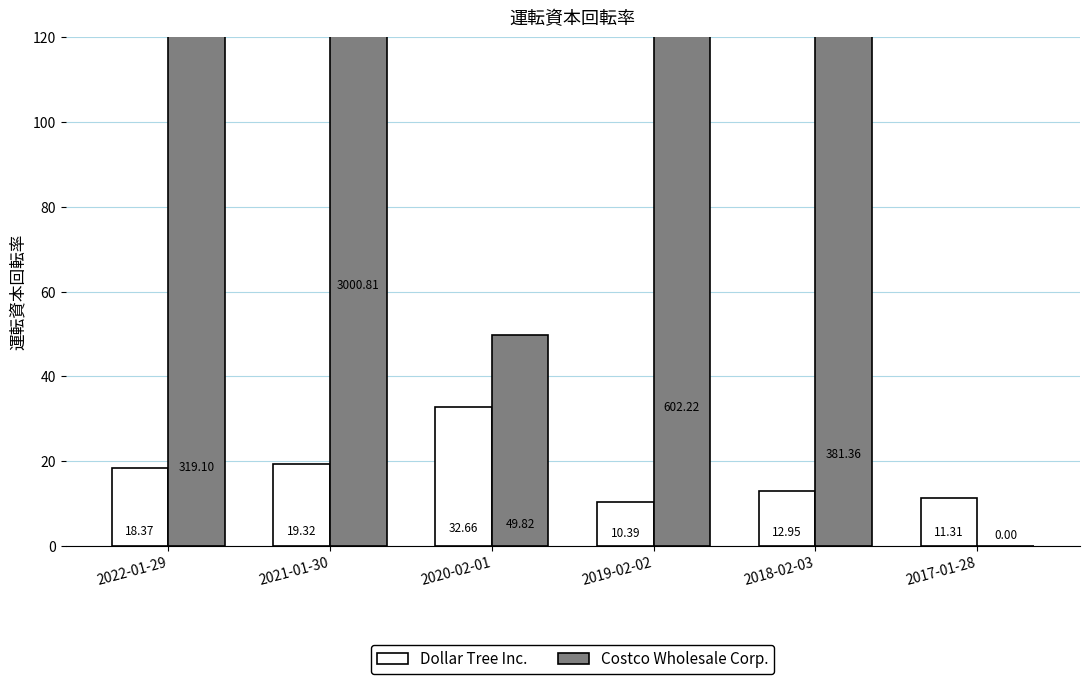

How many values in Costco Wholesale Corp. are above zero?

5